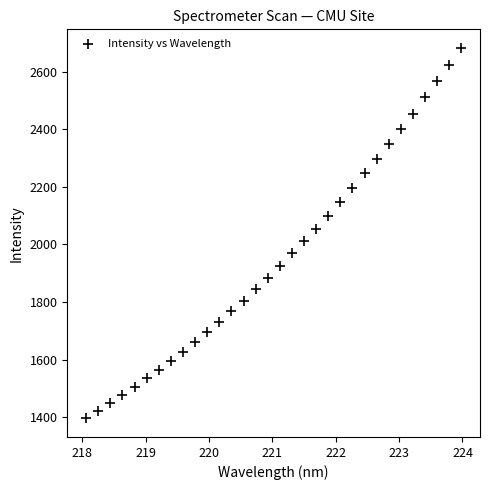

What is the range of X values (max minus min)?

5.9